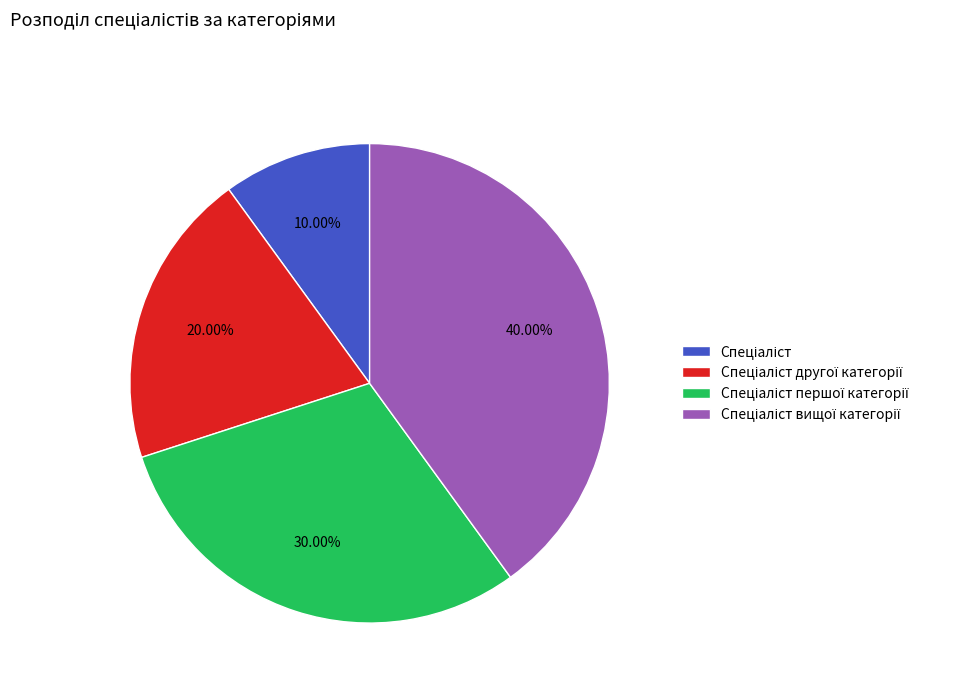

Is there a majority slice in this chart?

No